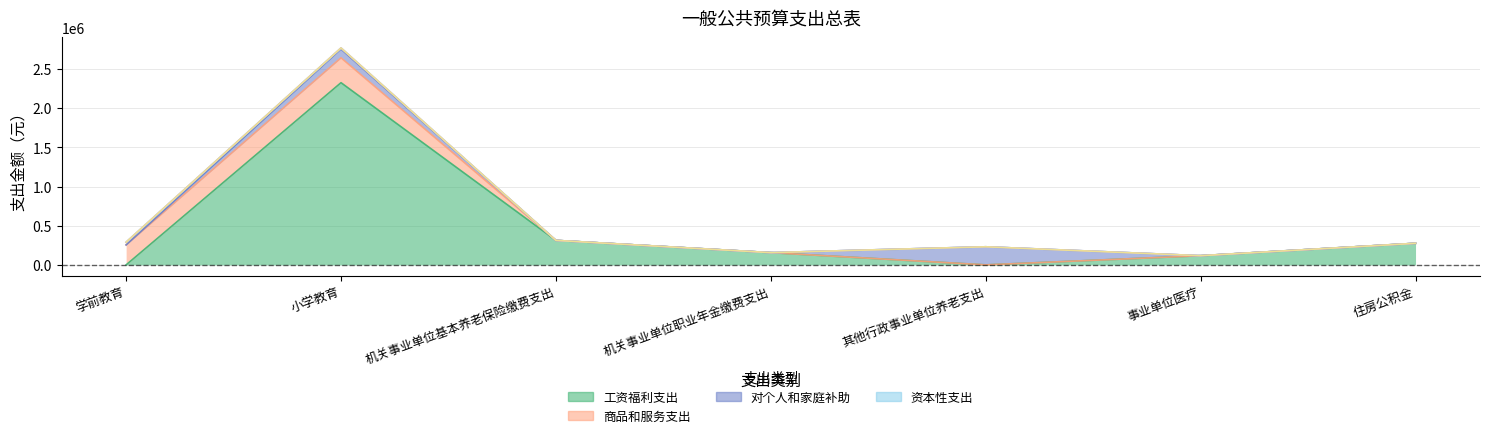

What is the maximum value for 工资福利支出?

2325038